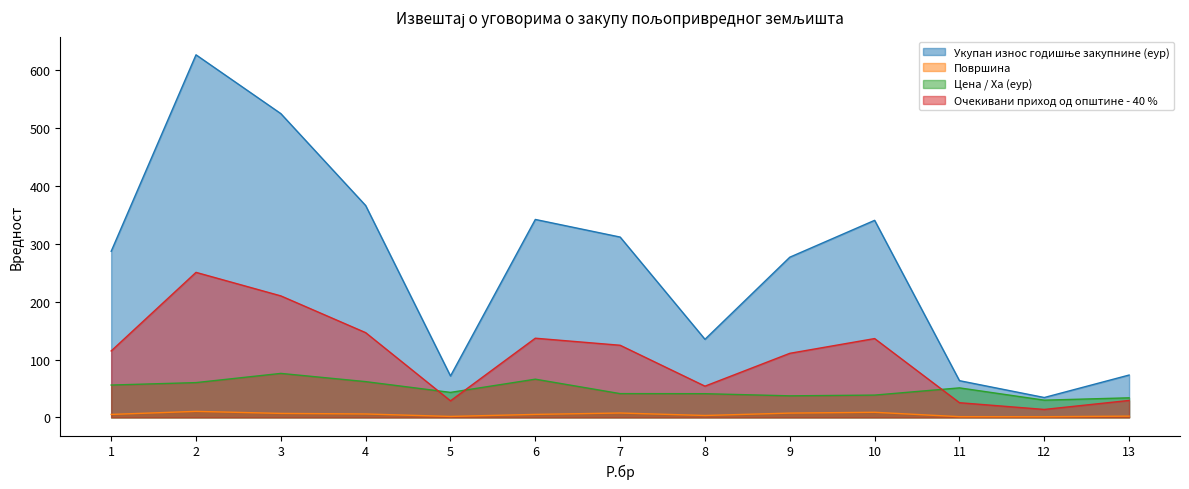

What is the value of the Цена / Ха (еур) point at the 7th from the left?

41.1